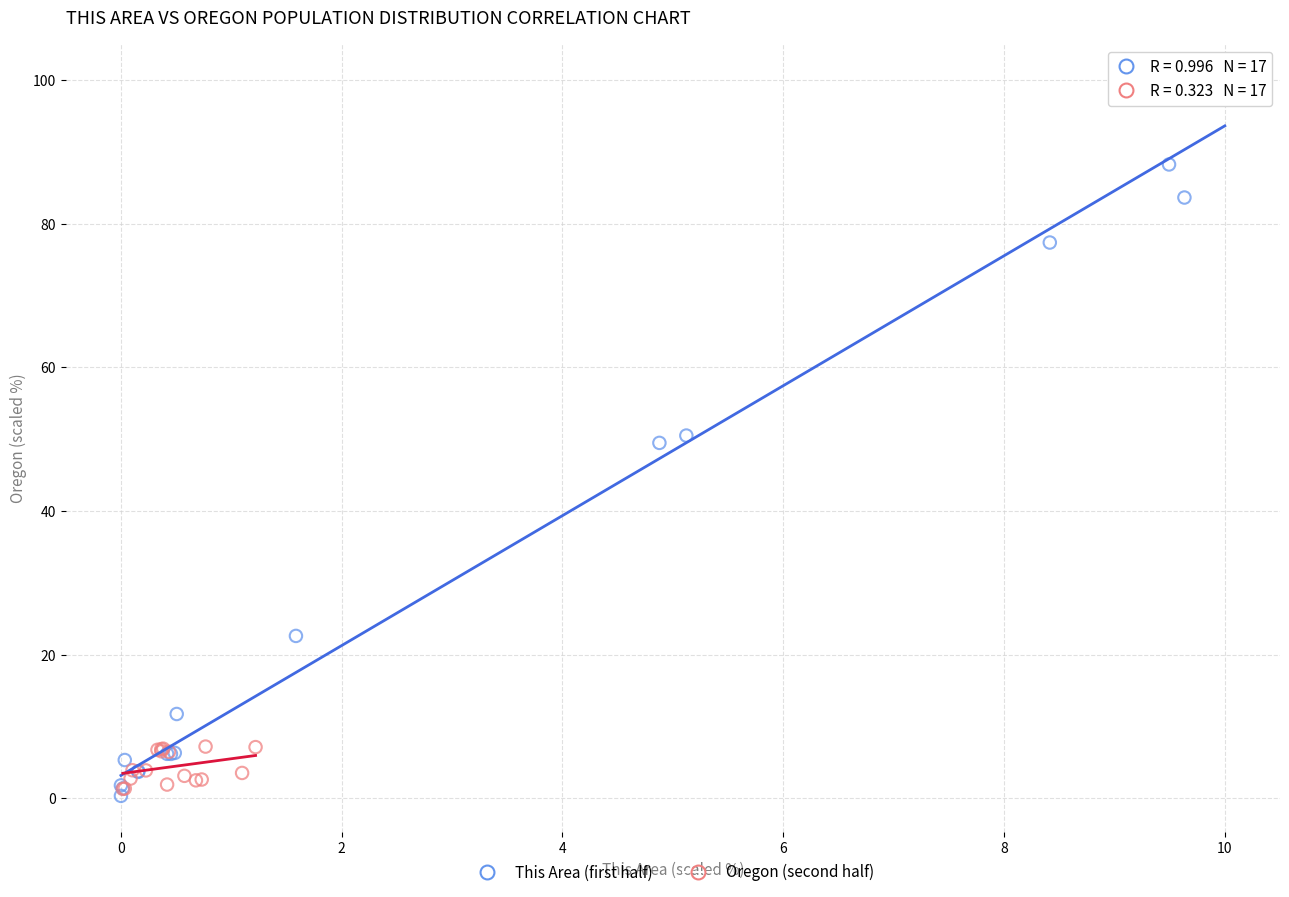

Which series contains the highest Y value?

This Area (first half)